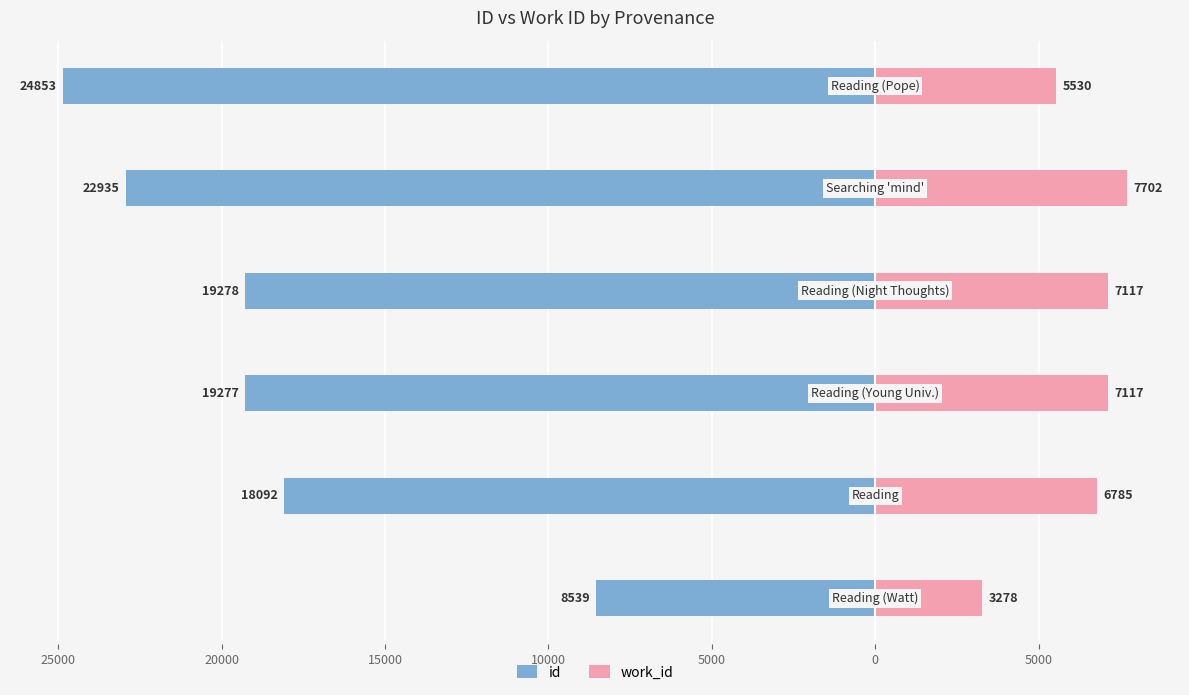

Reading left to right, what are all the values shown in this chart?

id: -8539	-18092	-19277	-19278	-22935	-24853
work_id: 3278	6785	7117	7117	7702	5530